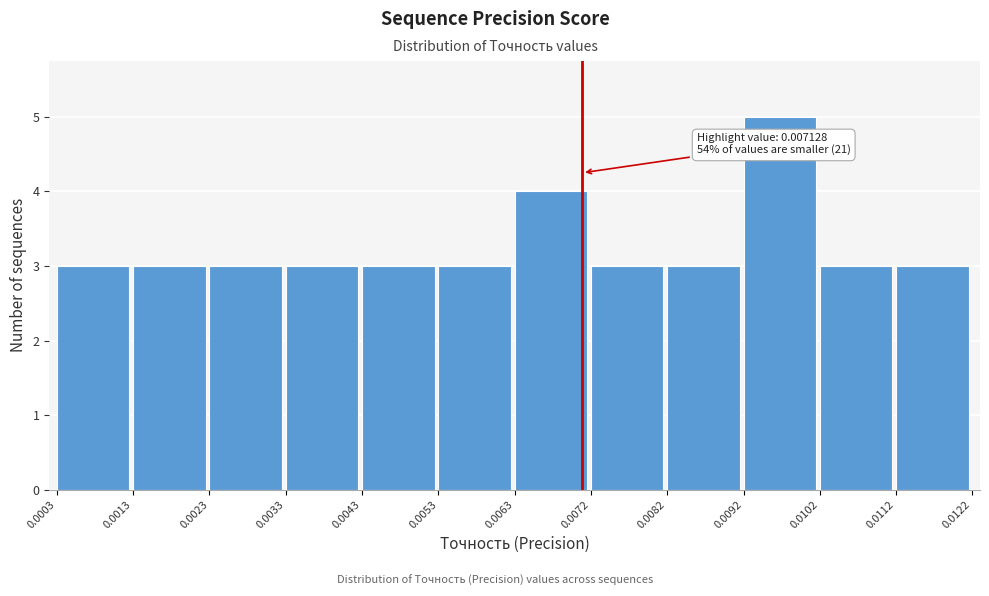

Over which range of the x-axis is the bar tallest?

0.0092 to 0.0102